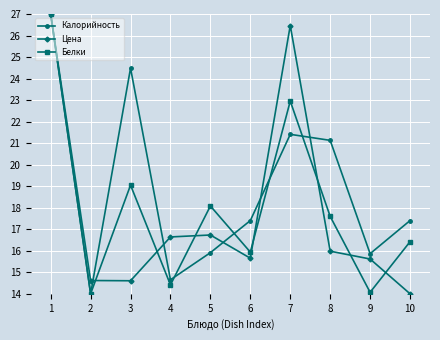

What is the maximum value for Цена?

27.0